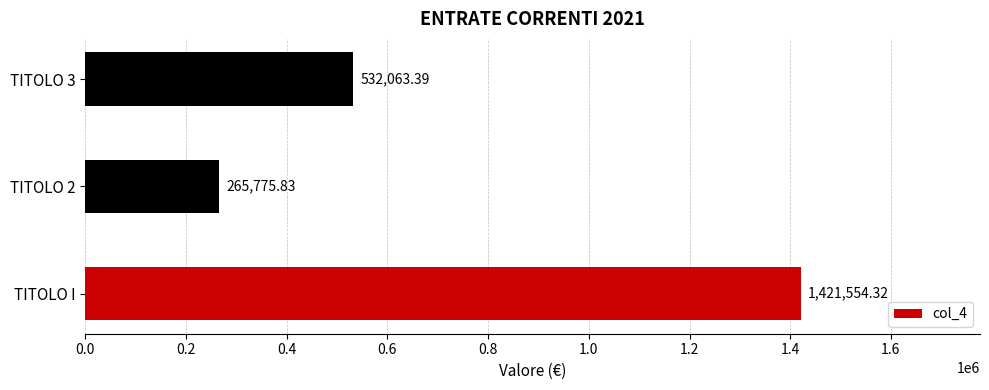

What is the change in value from TITOLO I to TITOLO 3?

-889490.9